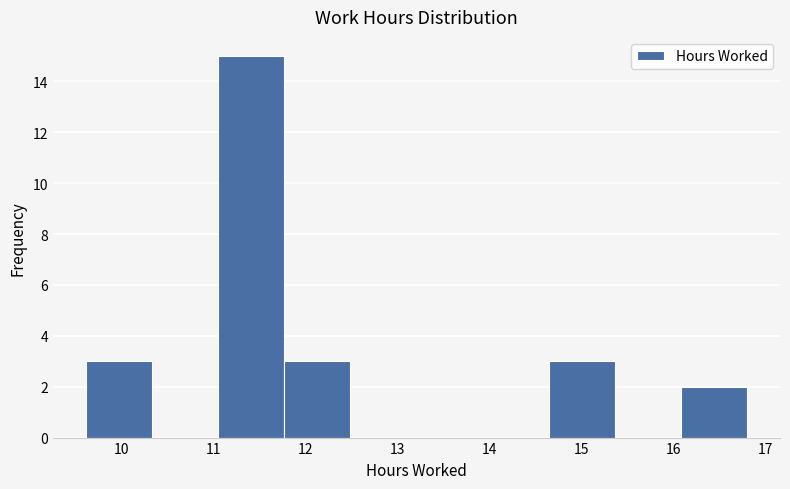

Which range on the x-axis has the tallest bar?

11.0 to 11.8